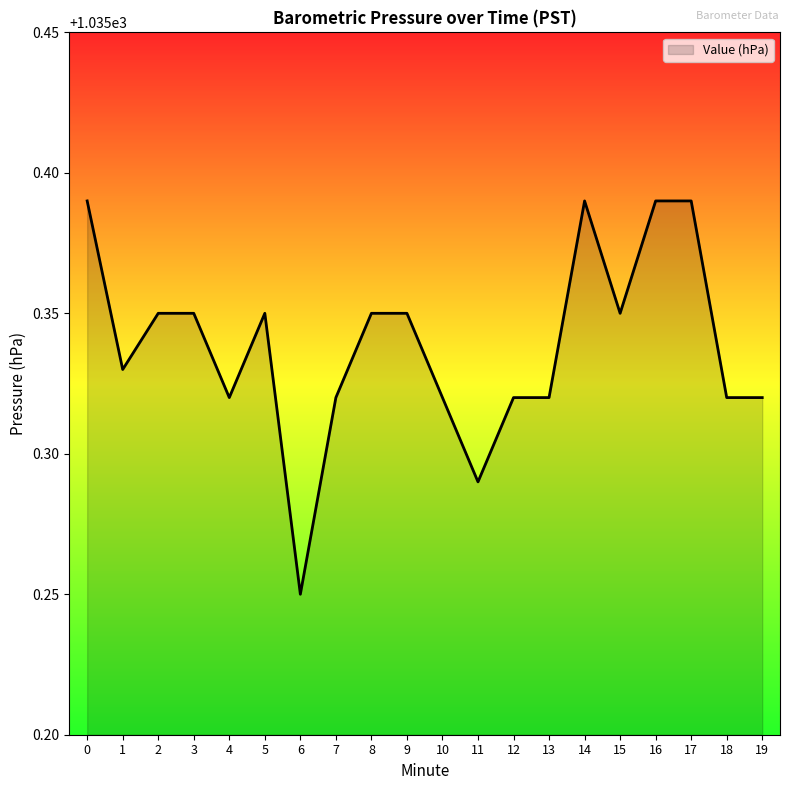

At which category does the data reach its first local valley?

1